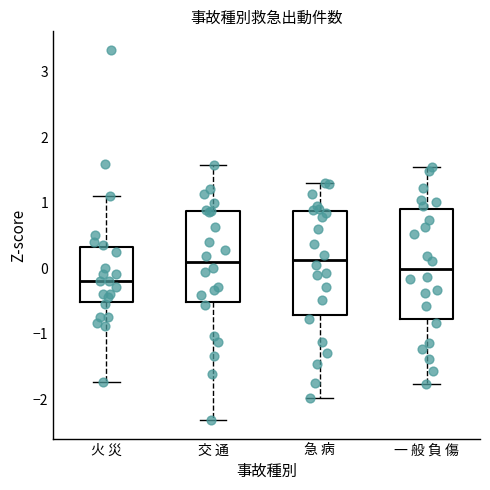

Where does the lower whisker of the box for 一 般 負 傷 end on the y-axis? The values are not printed on the chart, so give them approximately, as read against the axis.

-1.8